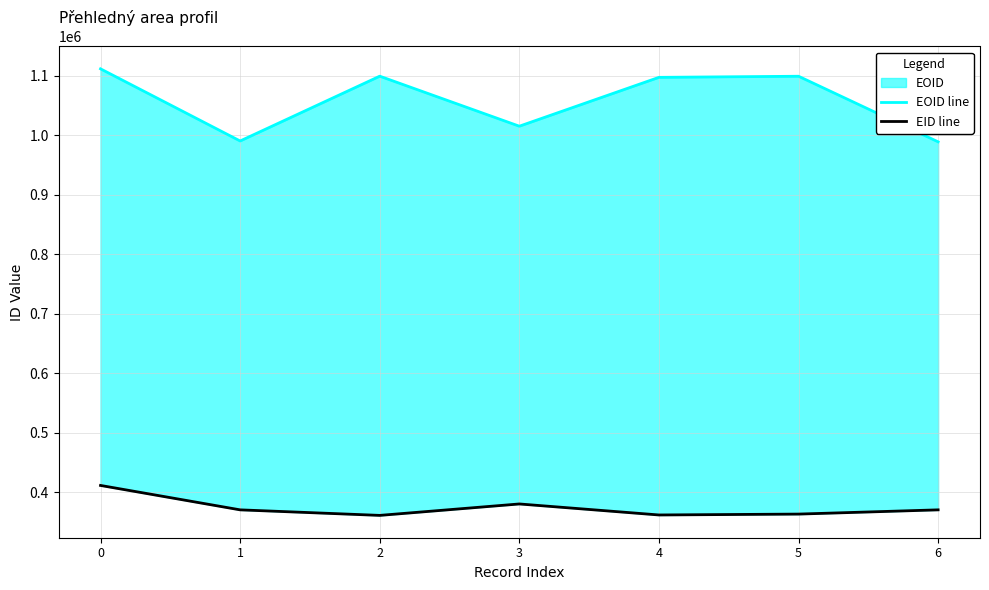

Is it true that EID line equals 89336 at 0?

False